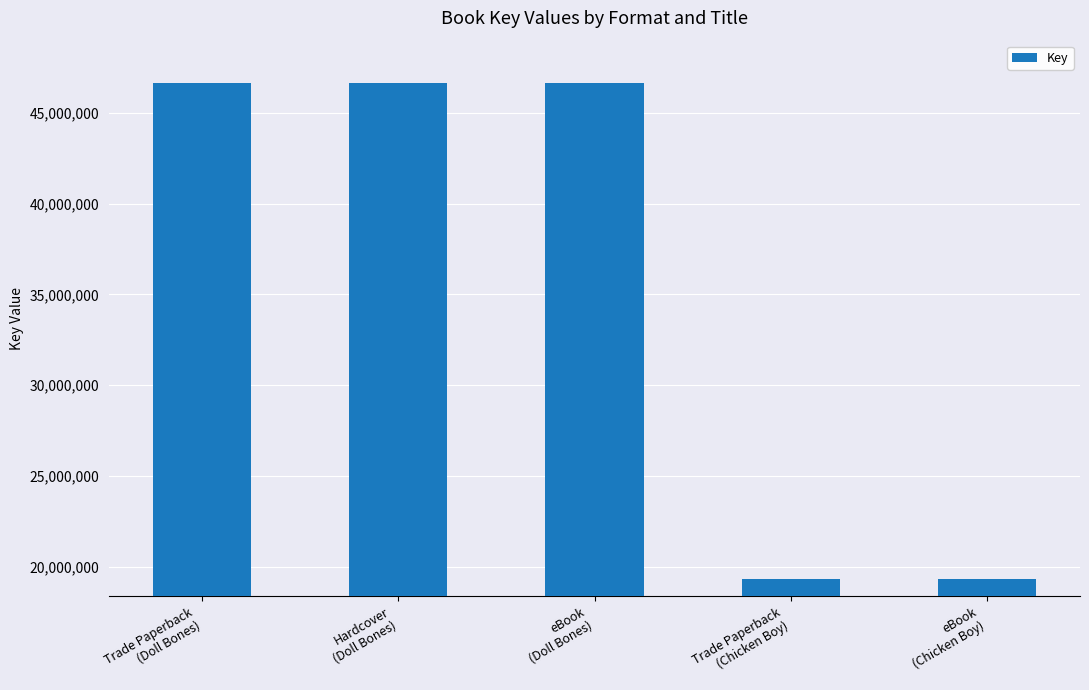

What is the maximum value shown in the chart?

46644544